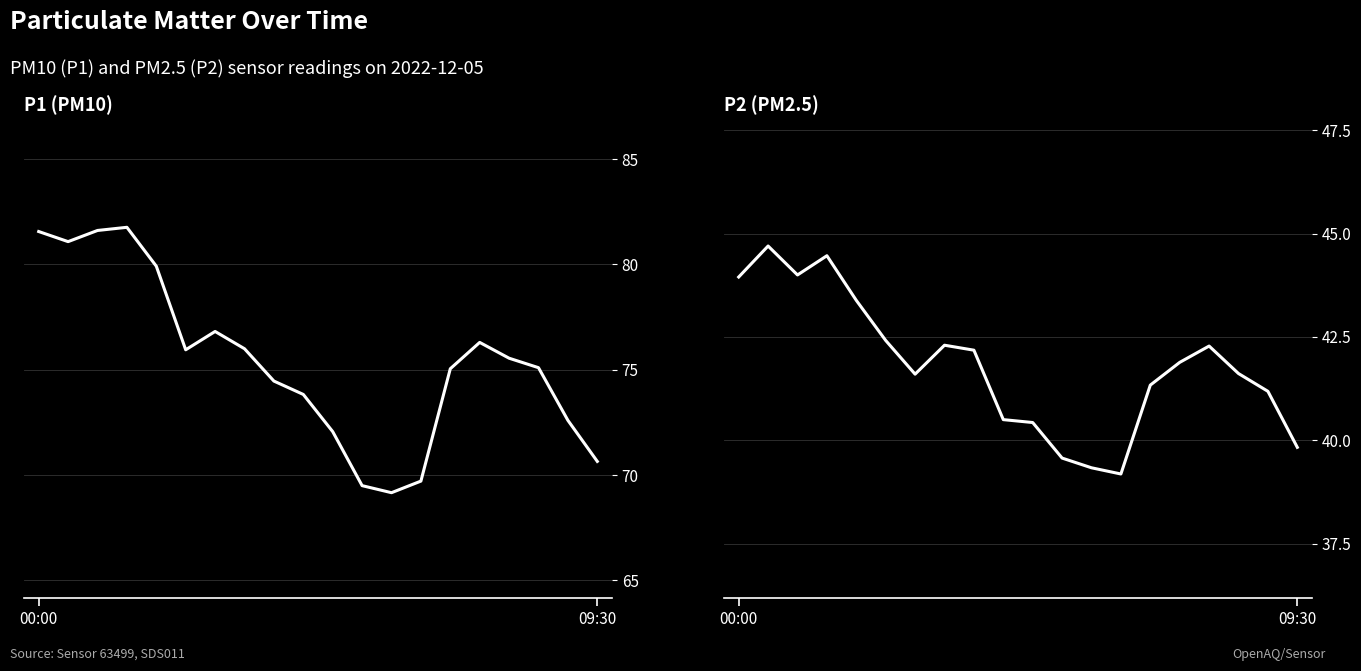

What position from the right is 00:00?

20